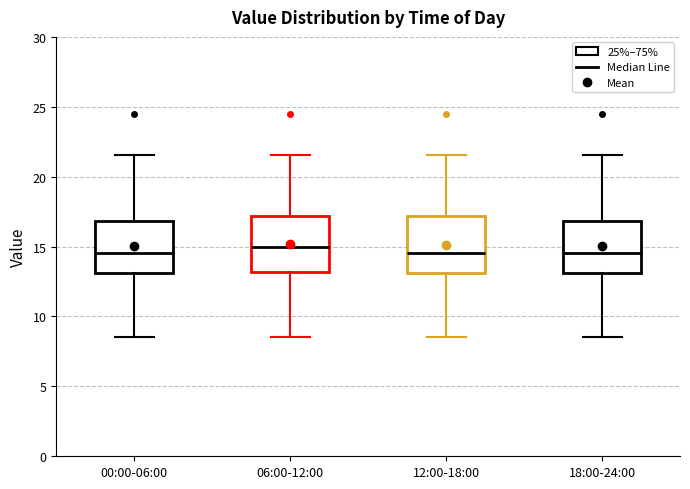

Where is the upper edge of the box for 12:00-18:00 on the y-axis? The values are not printed on the chart, so give them approximately, as read against the axis.

17.0